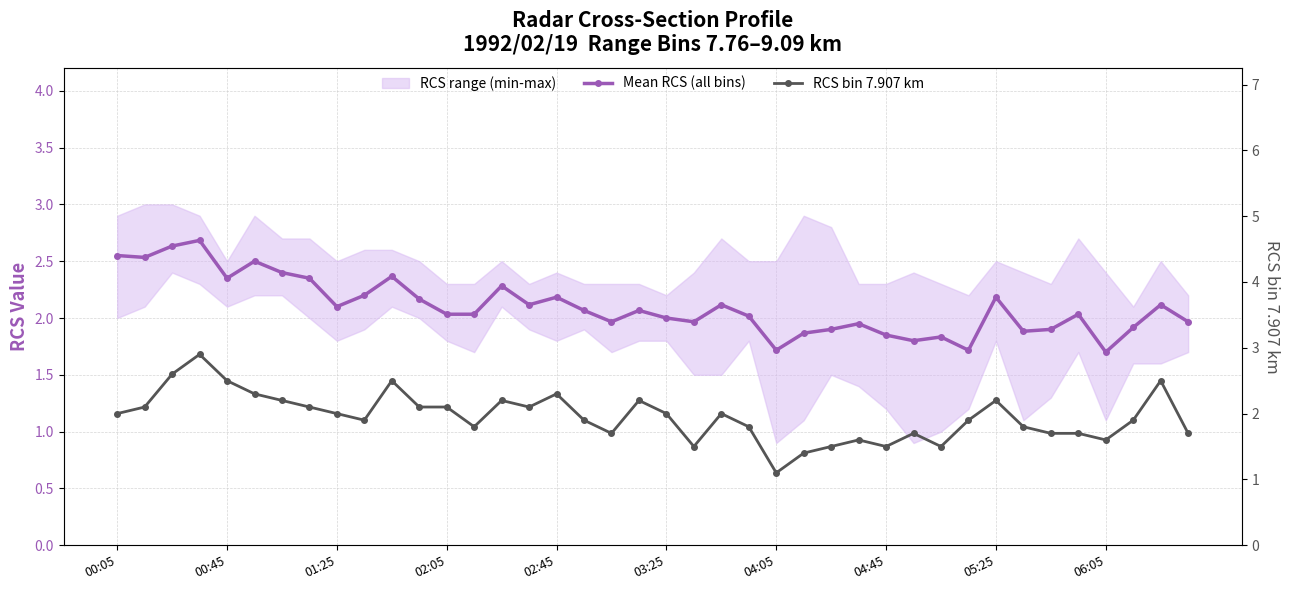

What is the minimum value shown in the chart?

1.1